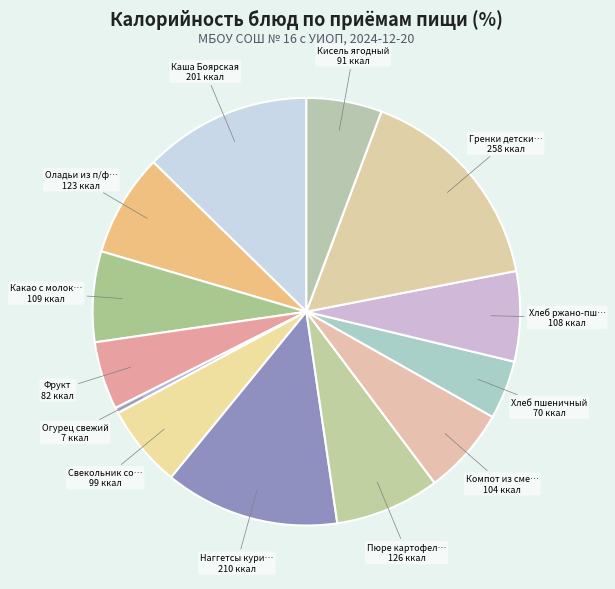

Does any single category account for the majority?

No